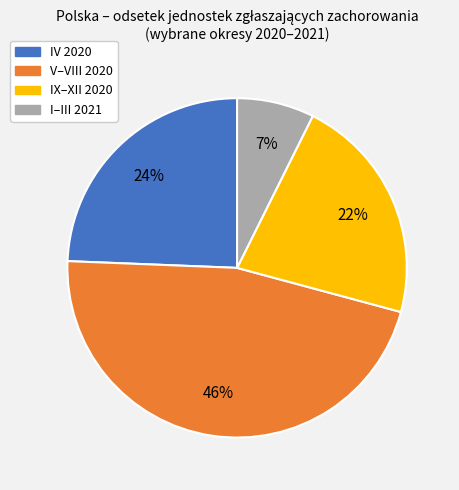

Combined, do IV 2020 and I–III 2021 account for over 50%?

No